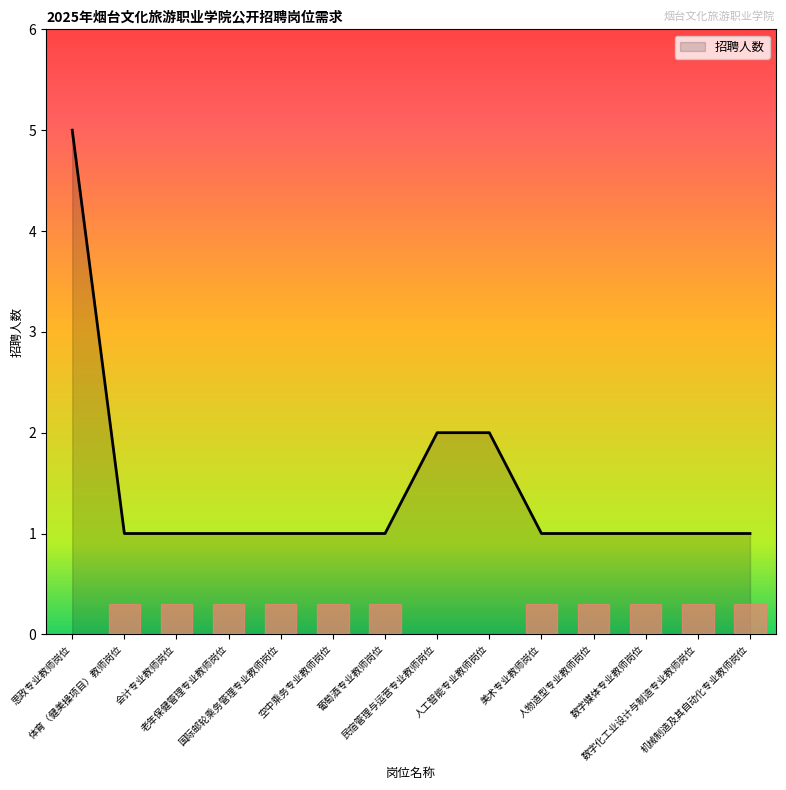

The chart shows a value of 1 at 国际邮轮乘务管理专业教师岗位. True or false?

True